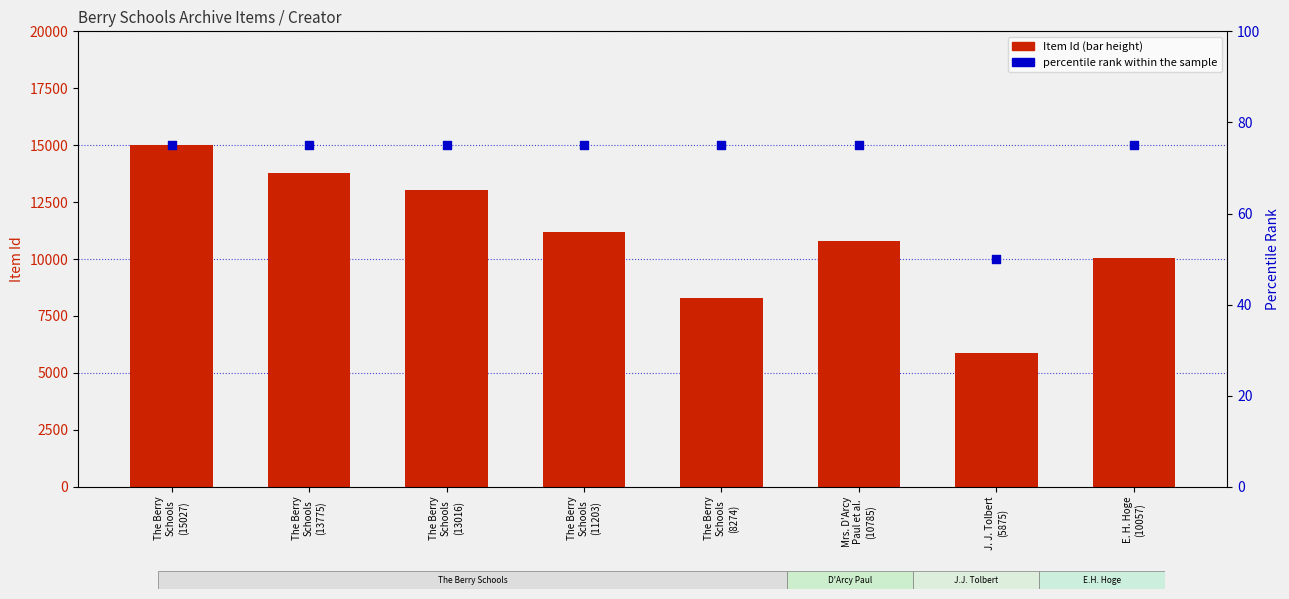

What are all the series names shown in the legend?

Item Id, percentile rank within the sample